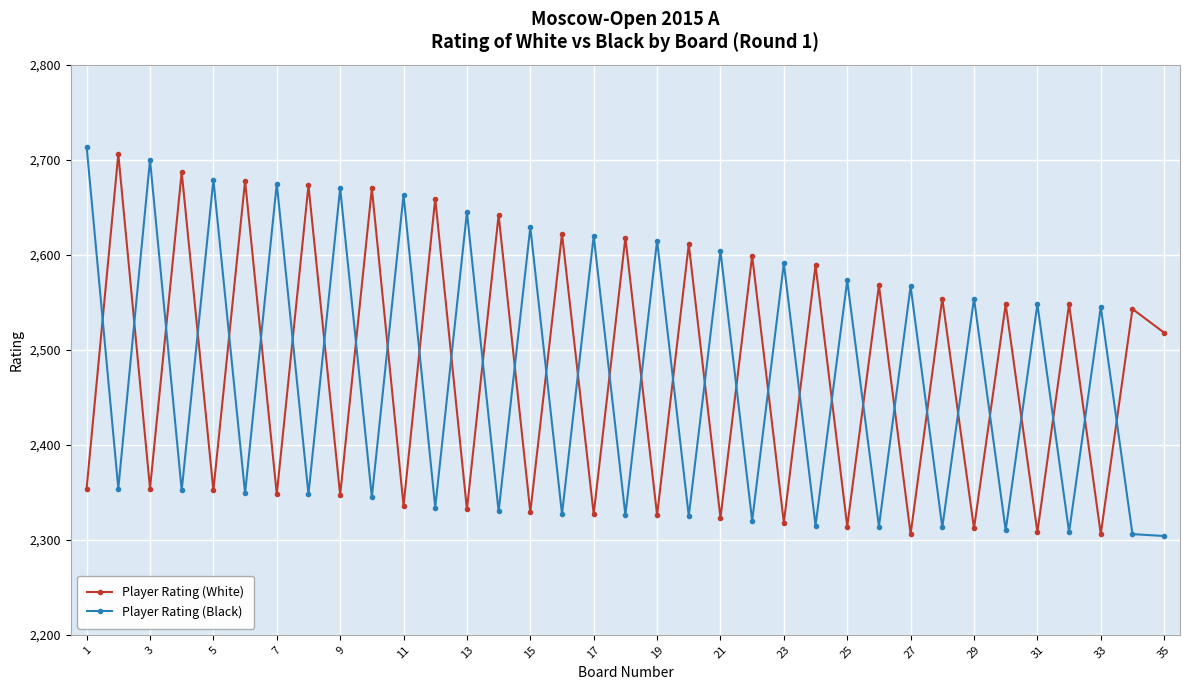

What is the sum of all Player Rating (Black) values?

86472